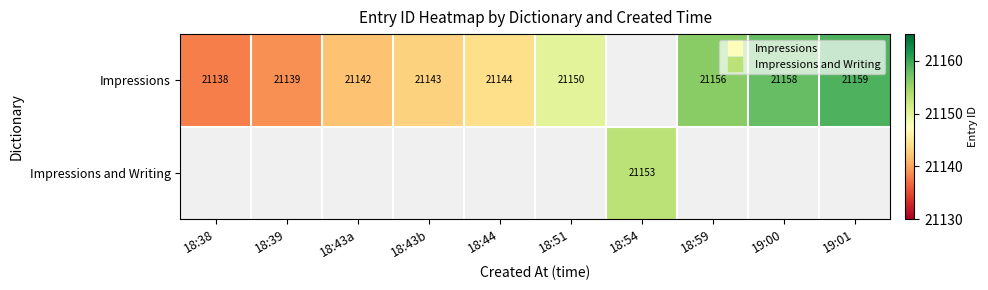

Rank the series by their maximum value, from lowest to highest.

Impressions and Writing, Impressions